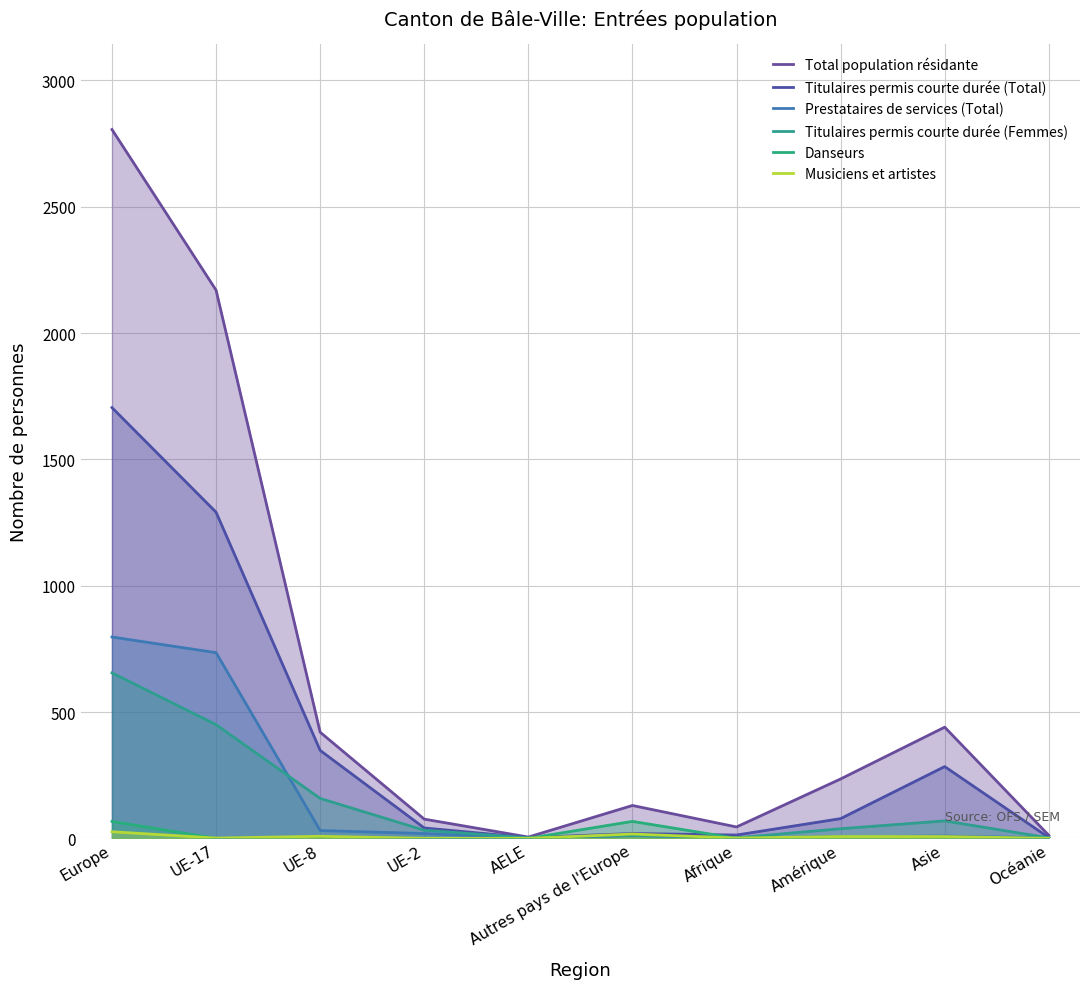

Which series has the widest spread of values?

Total population résidante